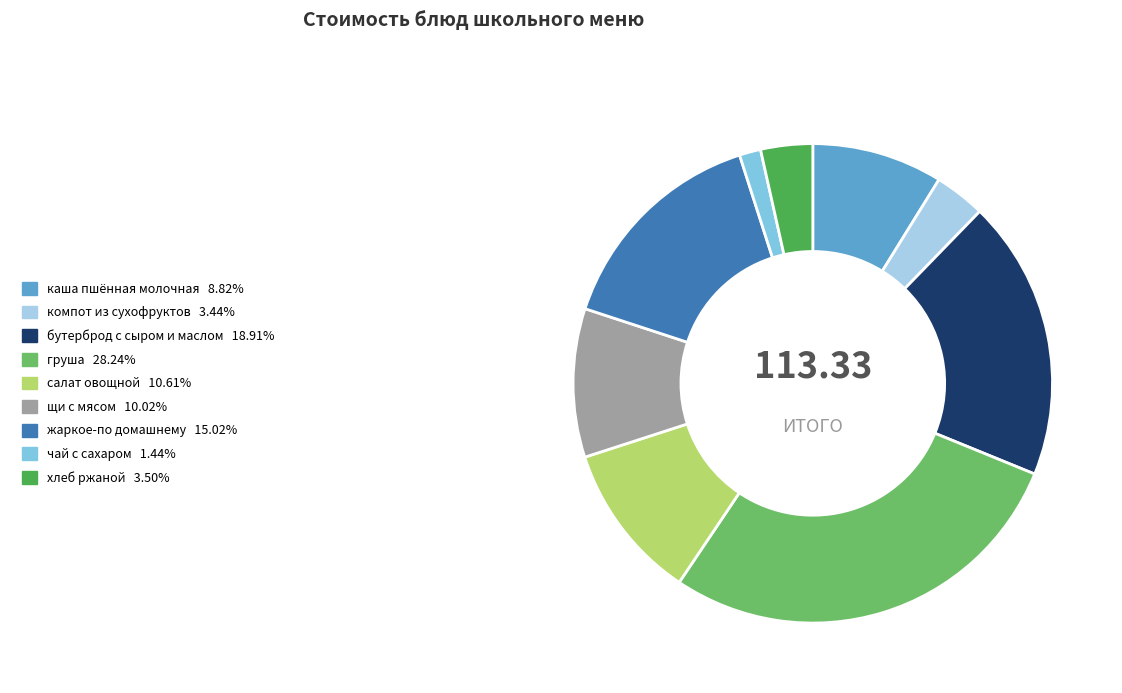

Which has a higher value, щи с мясом or каша пшённая молочная?

щи с мясом